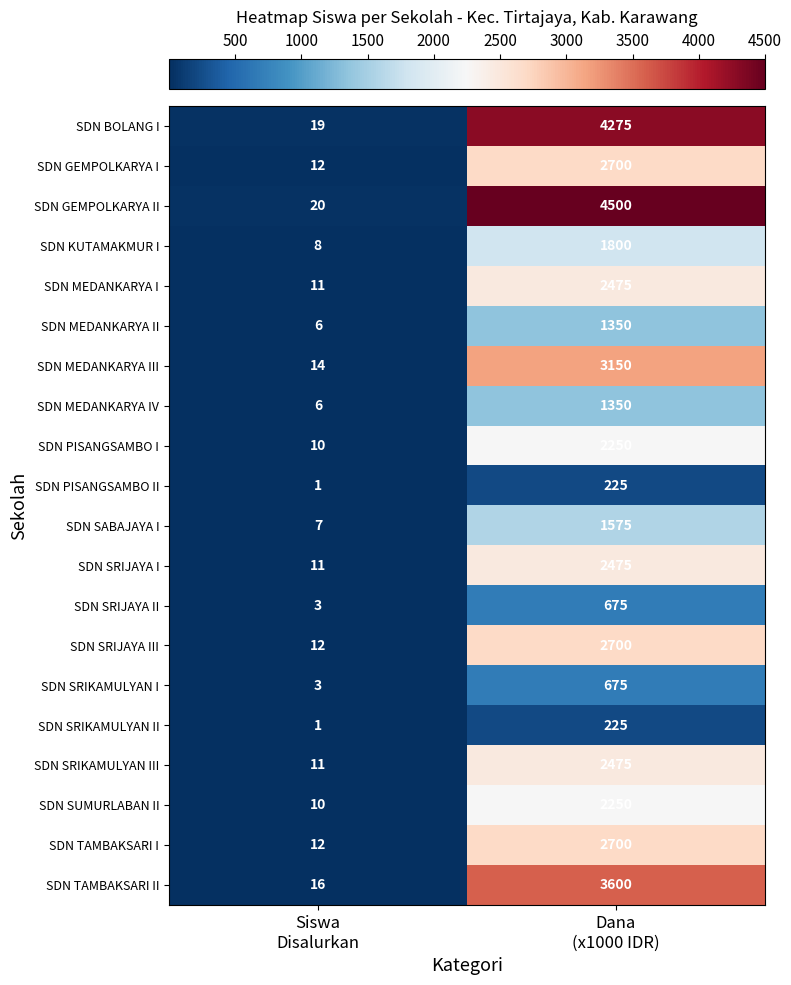

What is the average value of the SDN MEDANKARYA III series?

1582